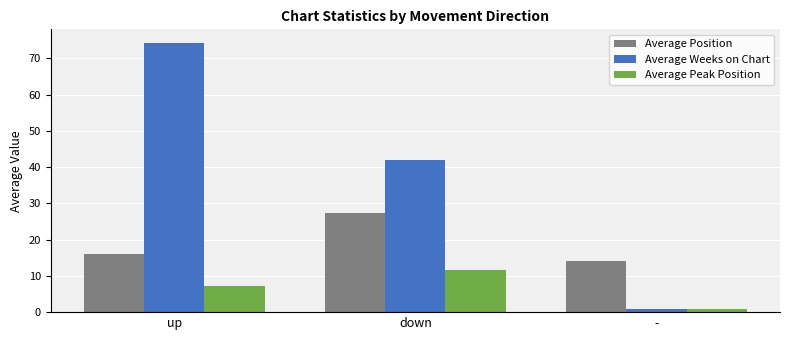

Where does the Average Position series first go above 15?

up